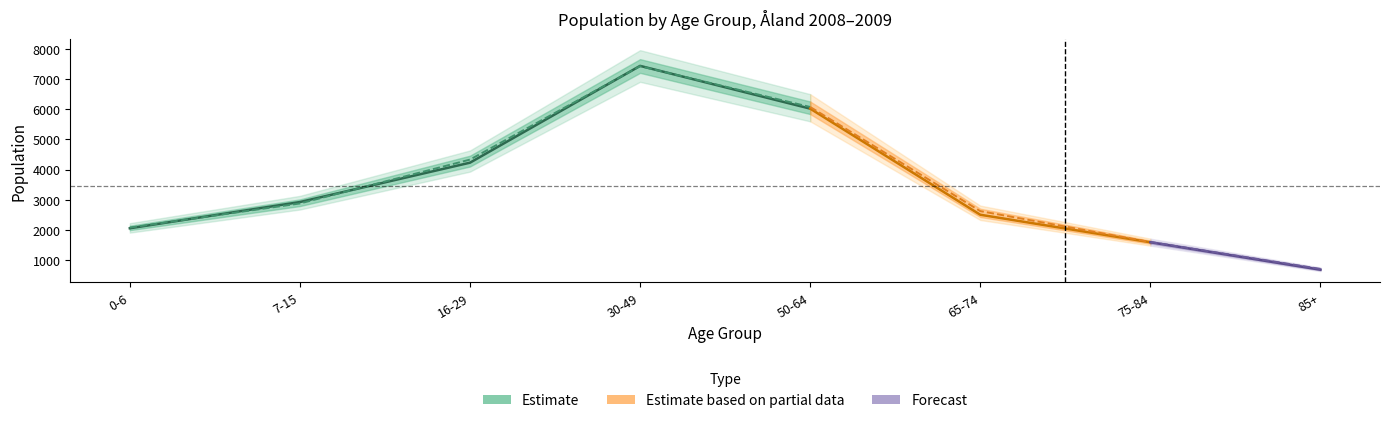

What is the difference between the second highest and second lowest values in the 2008 series?

4431